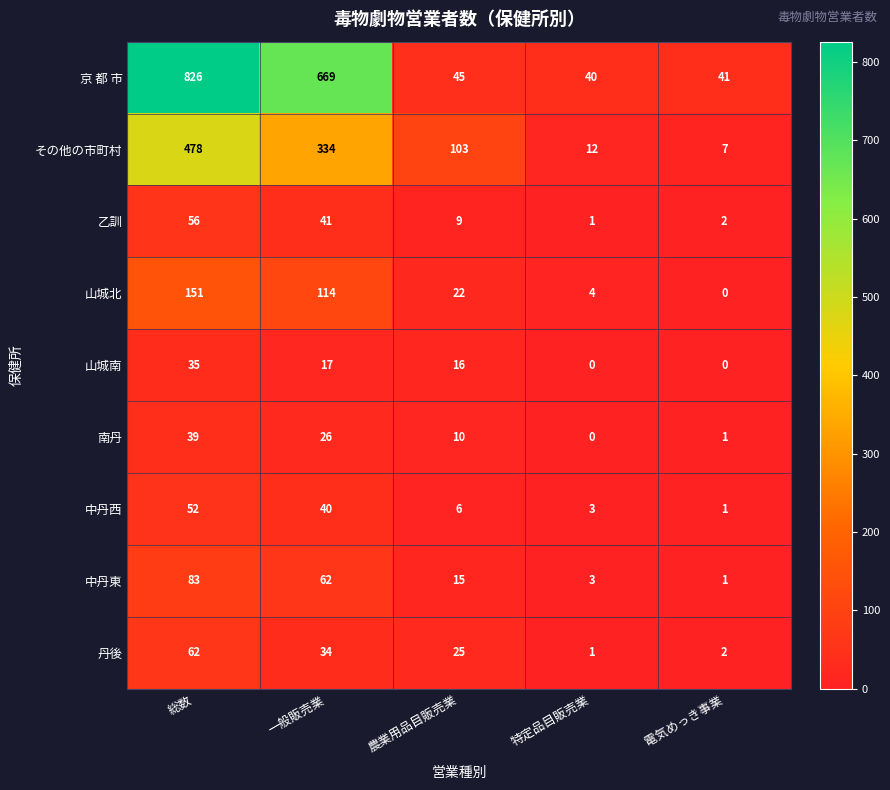

What is the sum of the 丹後 values at 農業用品目販売業 and 特定品目販売業?

26